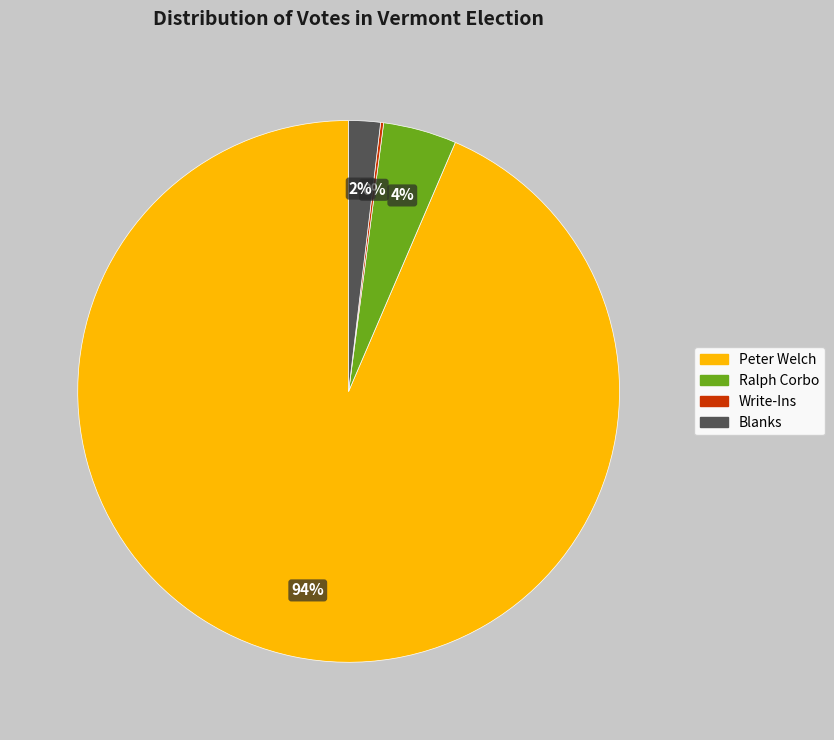

To the nearest percent, what is the average slice percentage?

25%